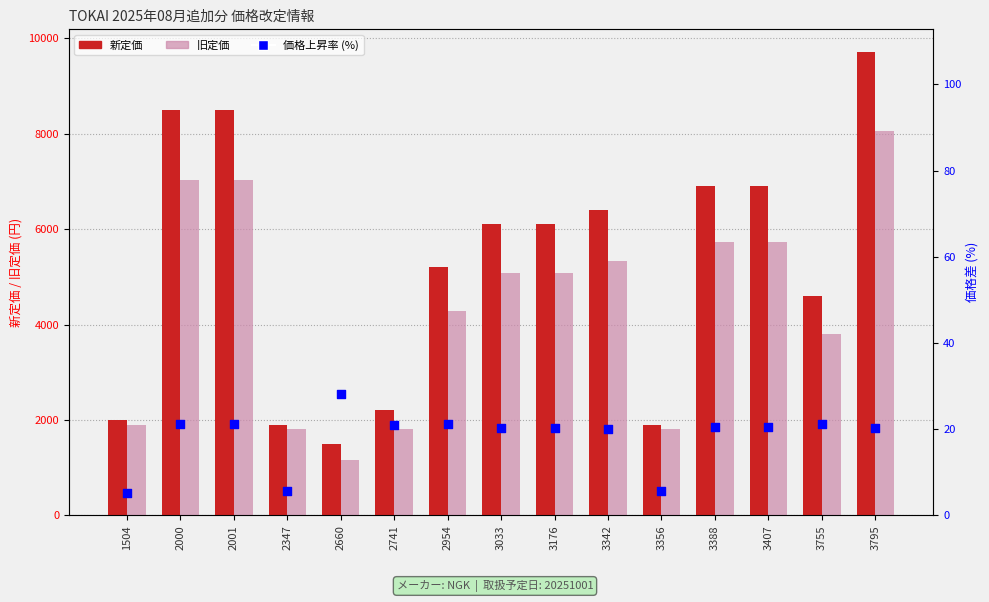

Which series contains the highest Y value?

新定価